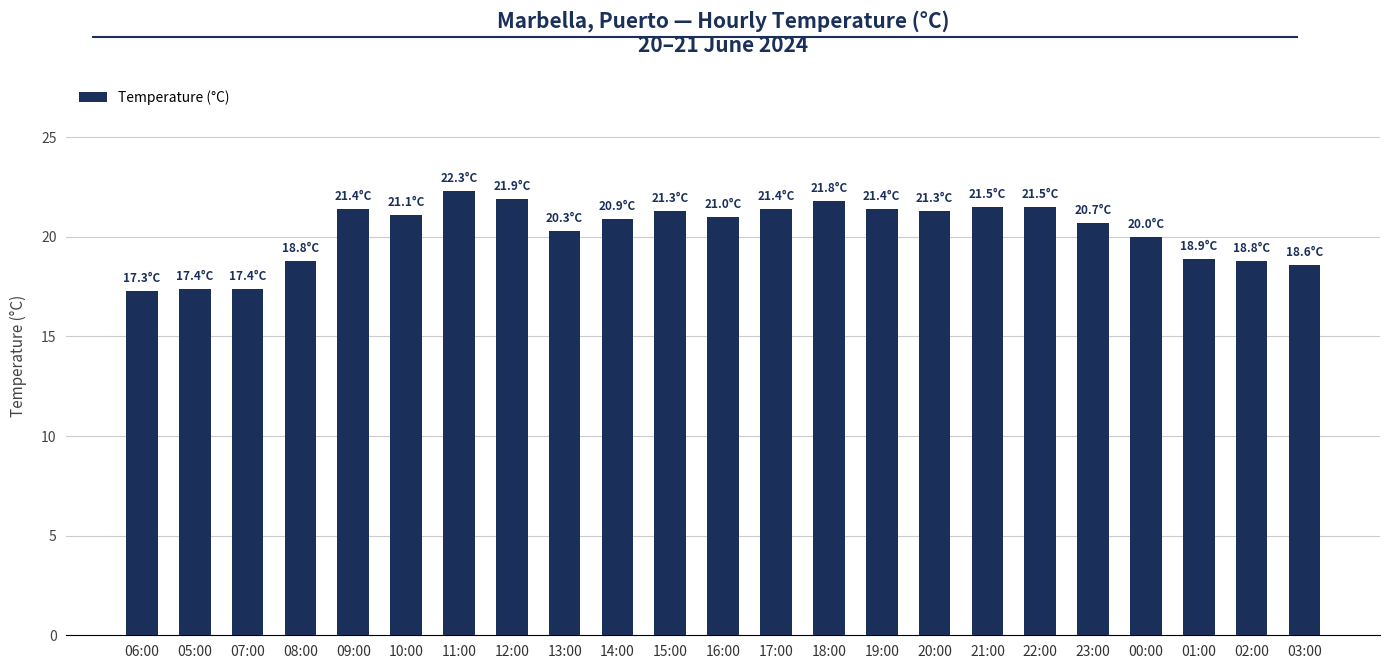

What is the maximum value shown in the chart?

22.3